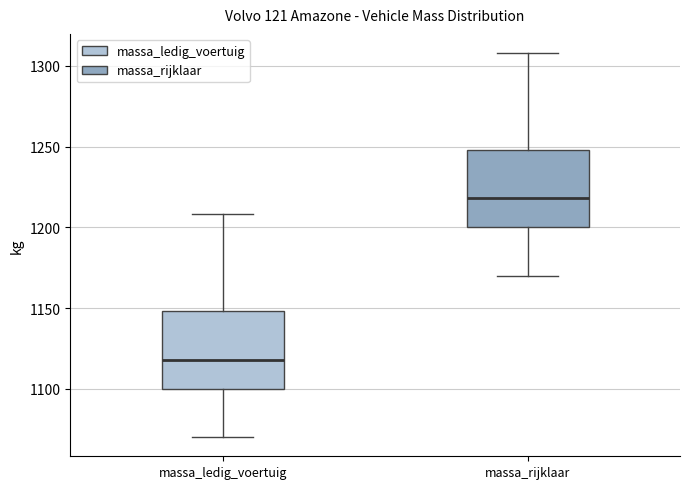

Where does the median line of the box for massa_ledig_voertuig sit on the y-axis? The values are not printed on the chart, so give them approximately, as read against the axis.

1120